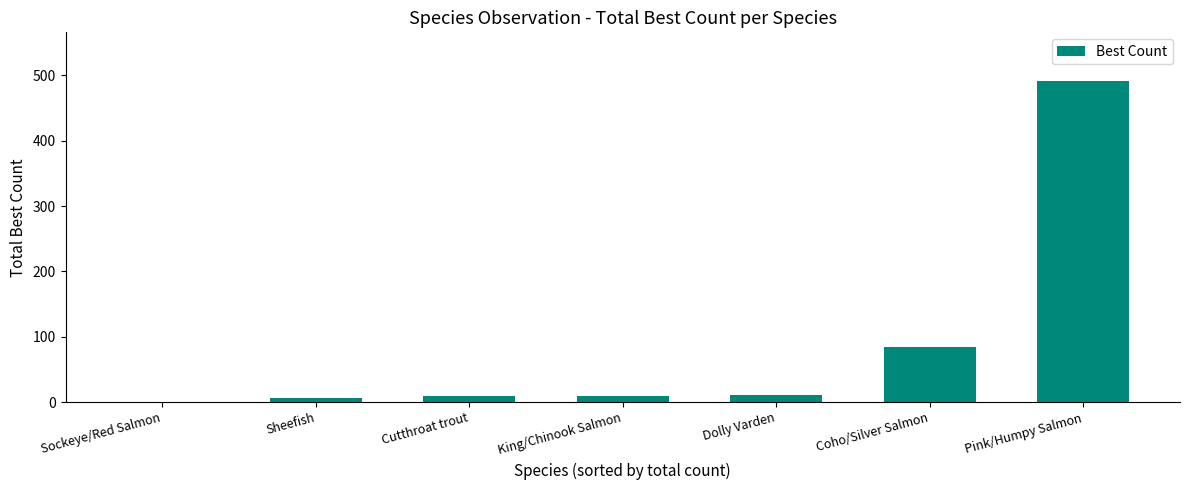

How many values are above zero?

6